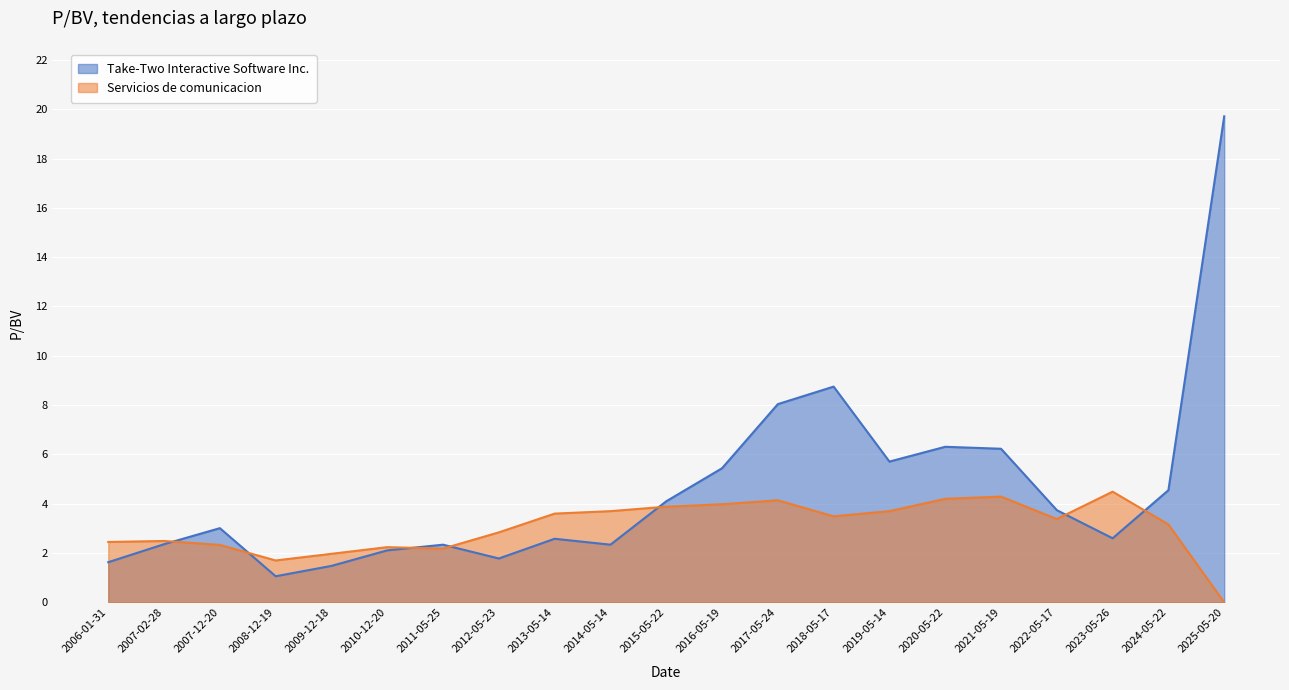

Rank the series at 2010-12-20 from lowest to highest value.

Take-Two Interactive Software Inc., Servicios de comunicacion